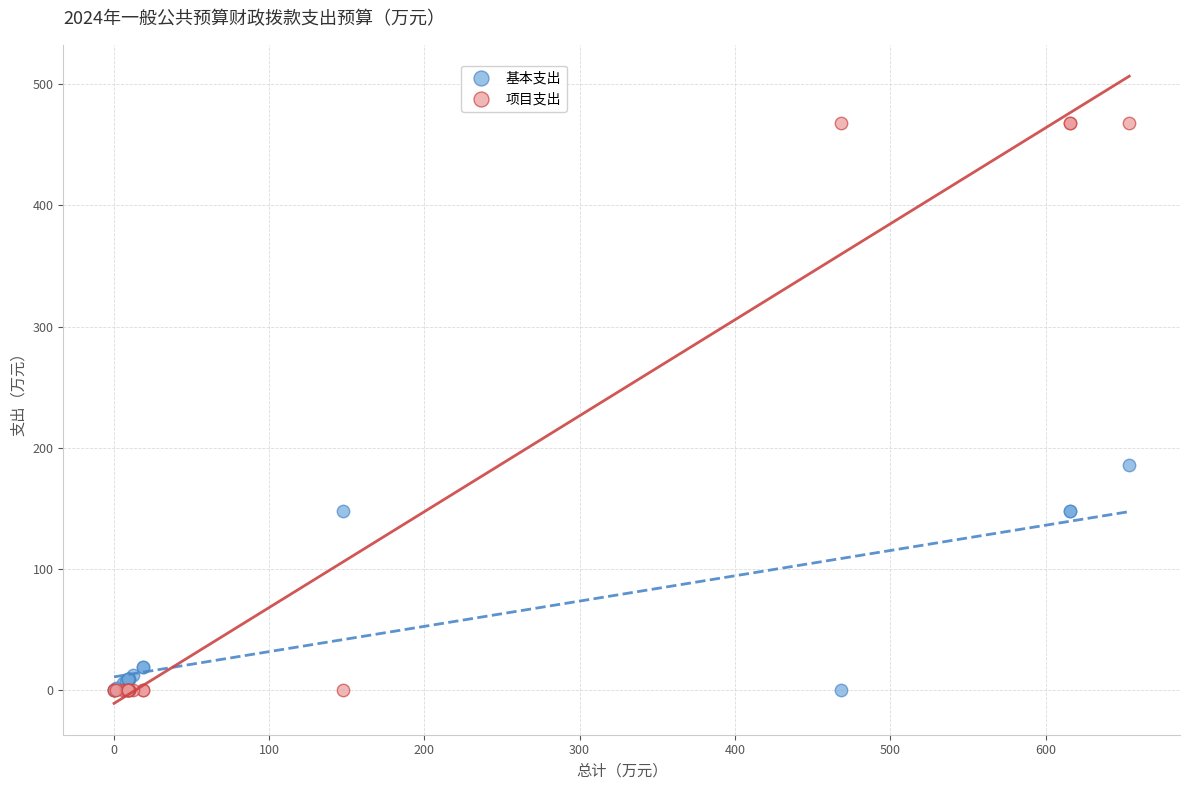

Which series has the largest Y range (max minus min)?

项目支出